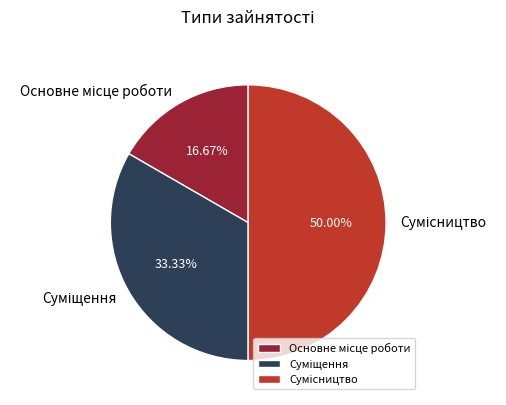

Is there a majority slice in this chart?

No